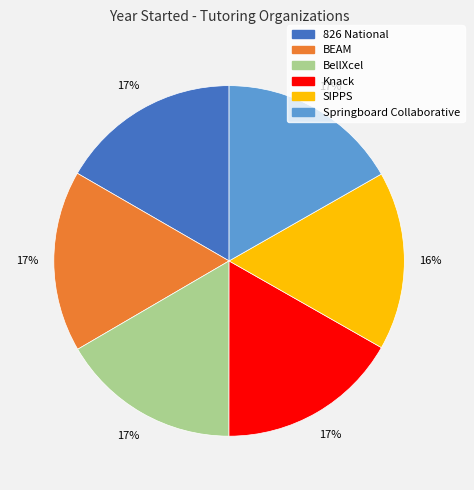

Do BellXcel and Springboard Collaborative together represent more than half of the pie?

No